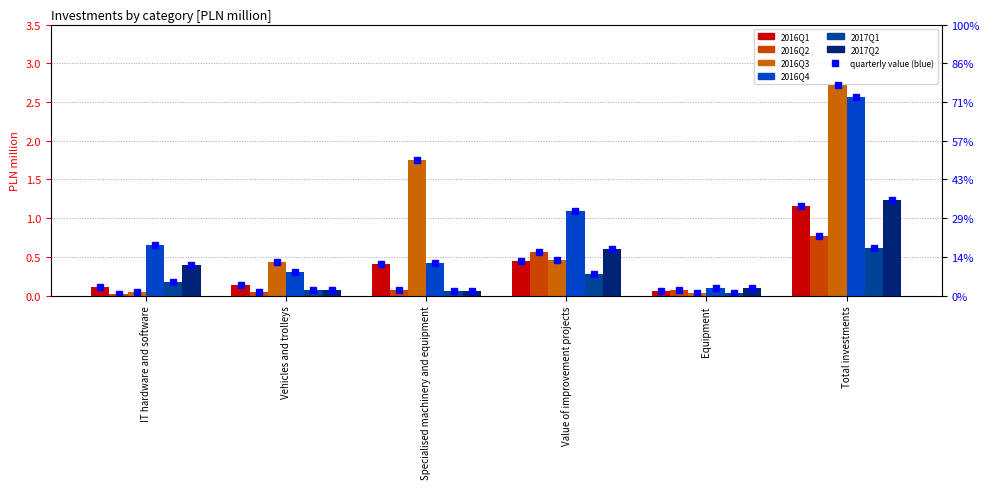

What is the spread (max minus min) of values at IT hardware and software?

0.6